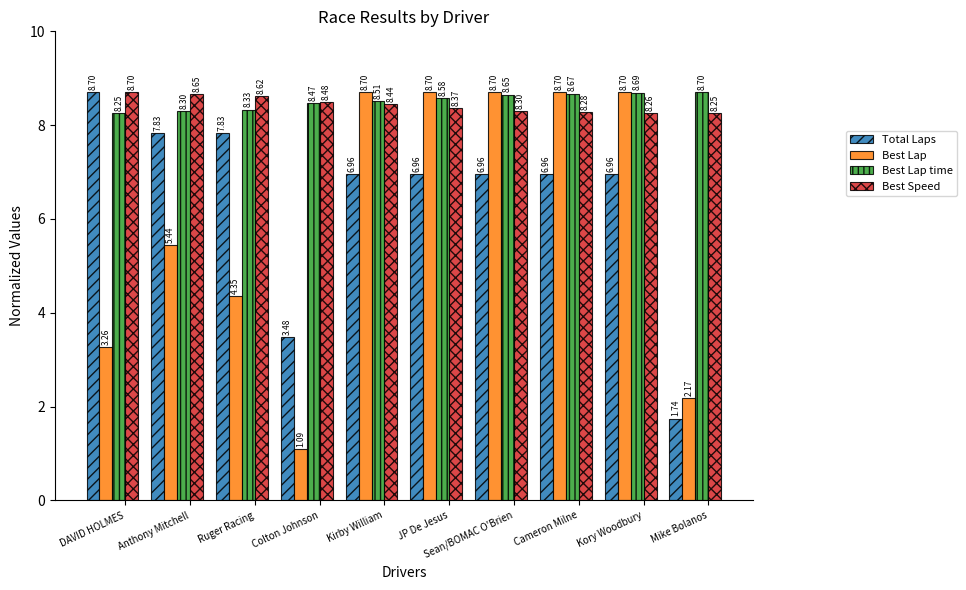

What is the average value of the Best Lap series?

6.0